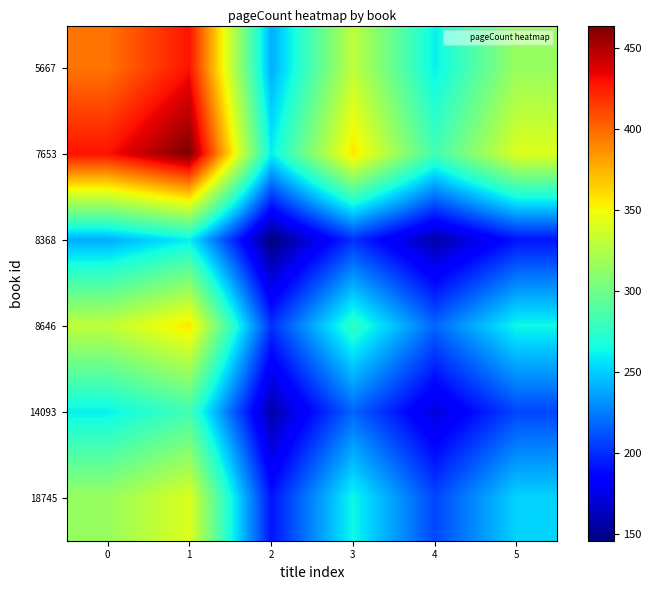

What is the greatest value displayed?

464.0